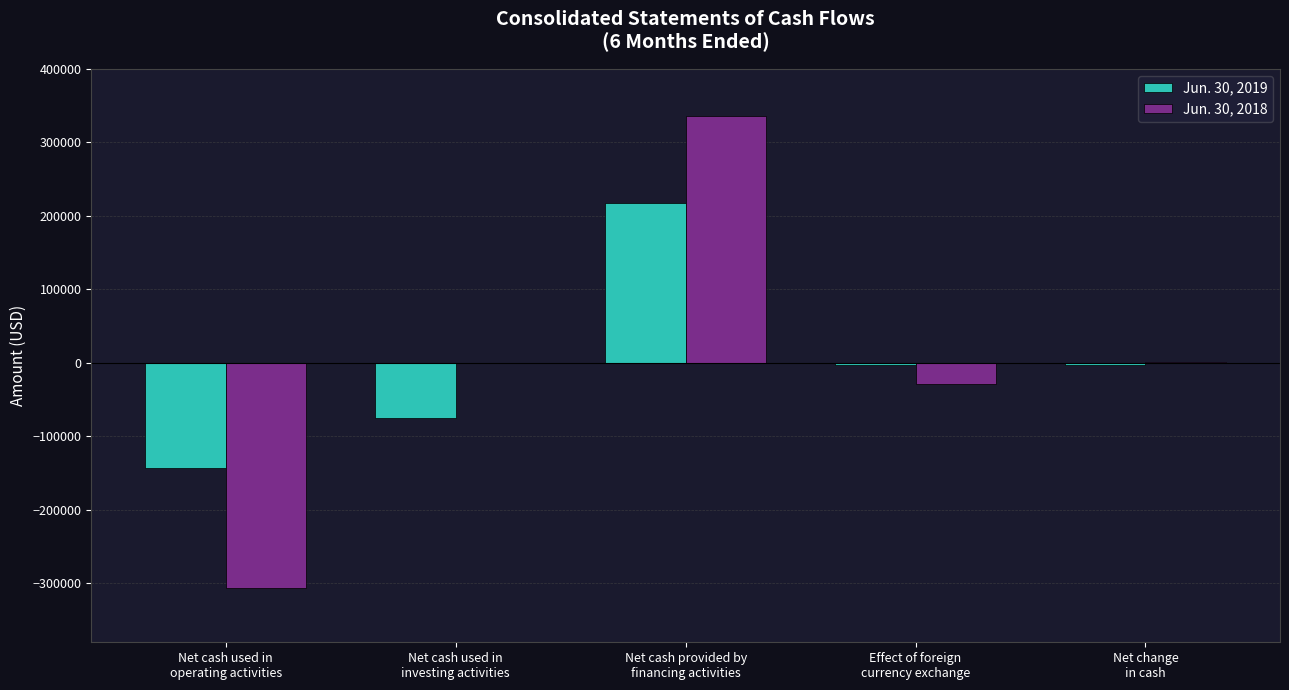

The value of Jun. 30, 2019 at Net cash used in
operating activities is -143585. True or false?

True